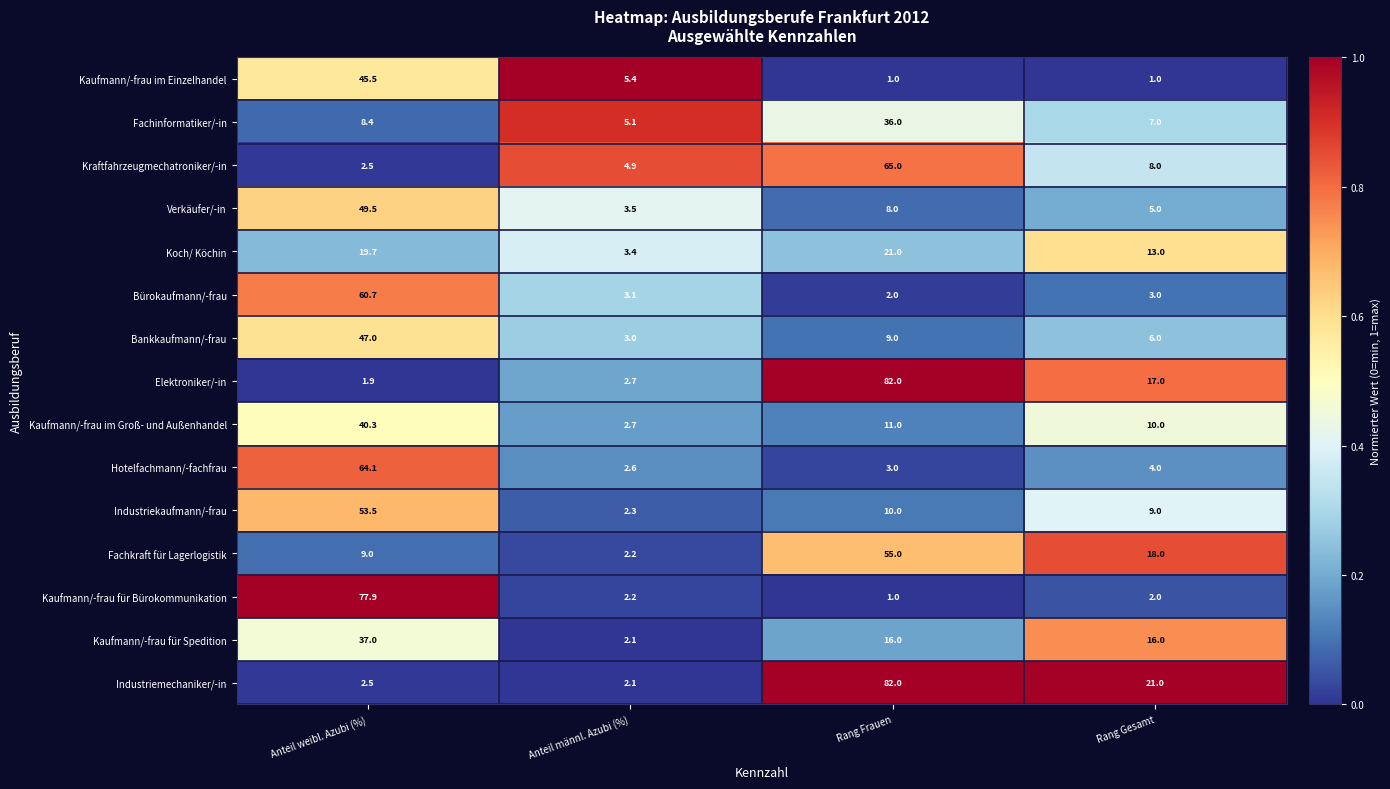

What is the highest value of the Verkäufer/-in series?

49.5